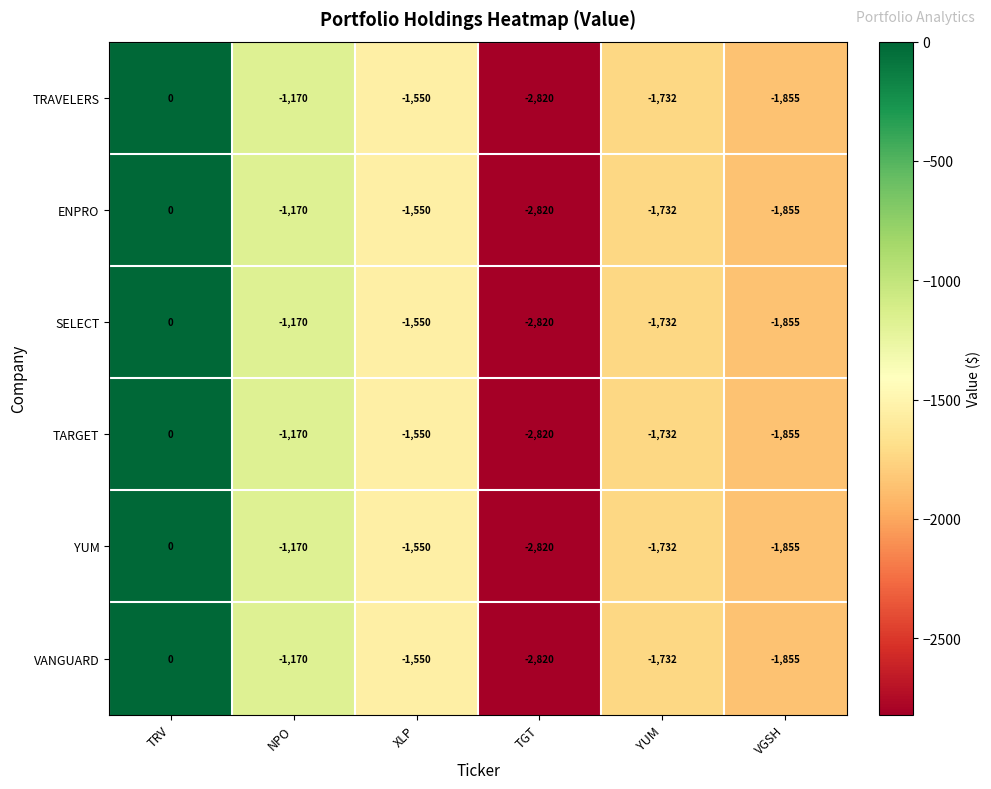

Where does the TRAVELERS series first go above -1550?

TRV